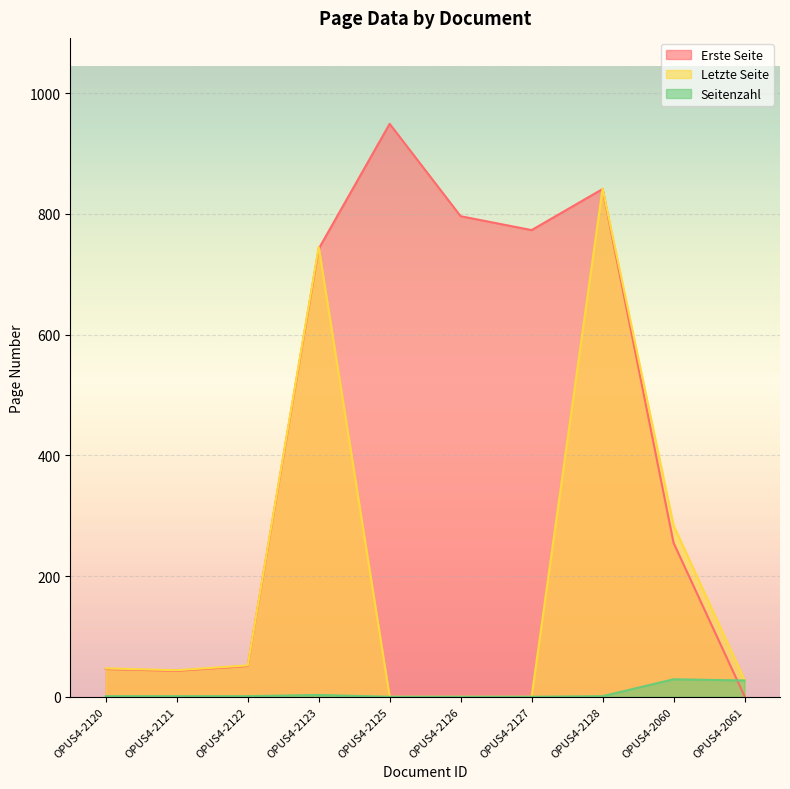

What is the label of the 1st point from the right?

OPUS4-2061